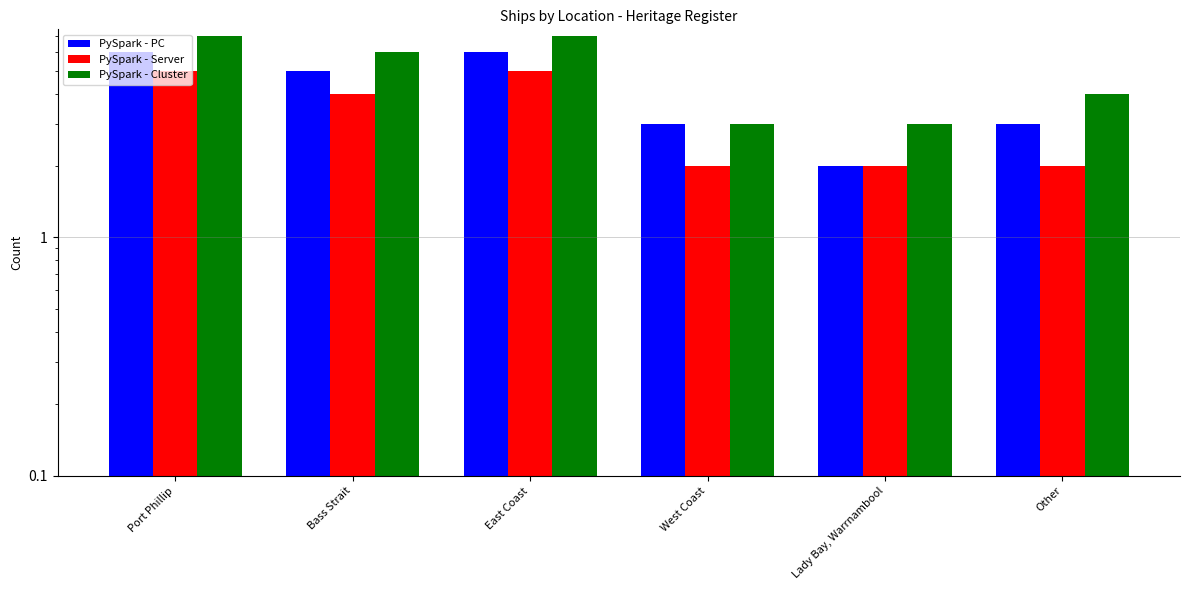

At which label does PySpark - PC first exceed 5?

Port Phillip